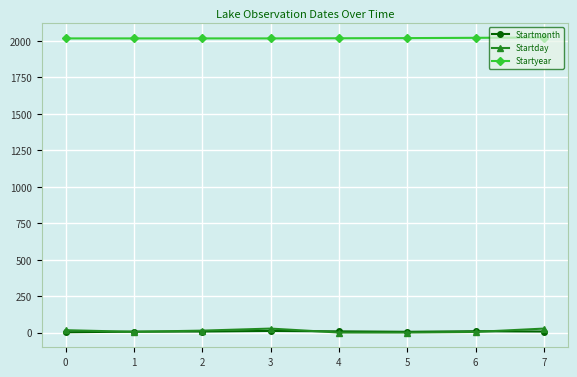

What is the difference between the maximum and minimum values in the Startmonth series?

9